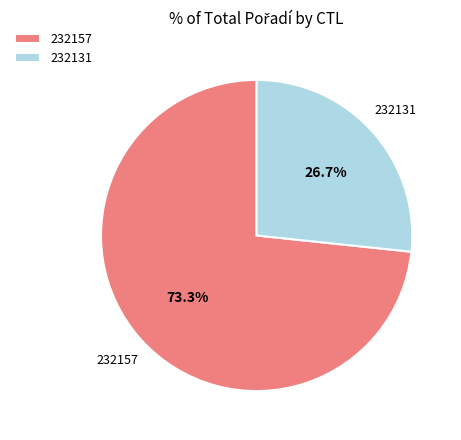

How much of the chart is everything except 232157?

26.7%